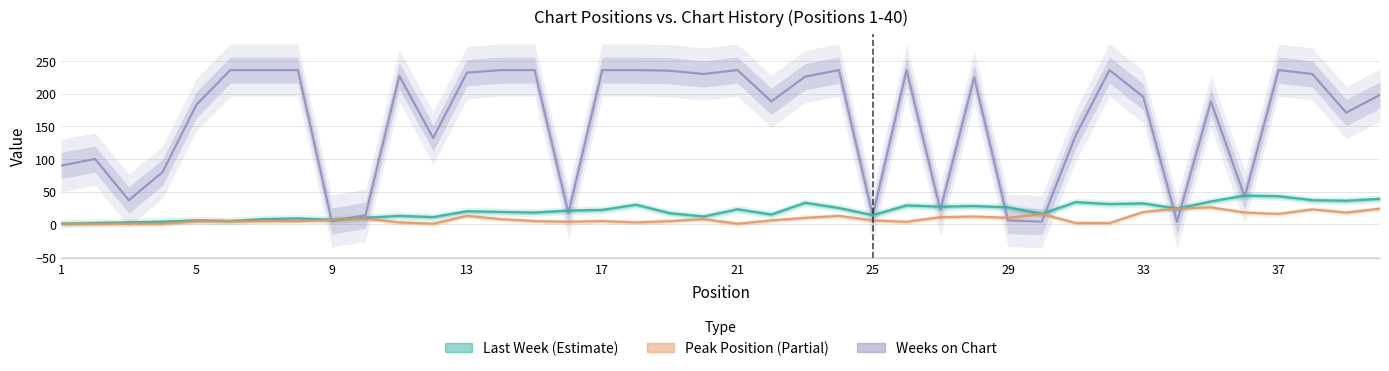

How many data points in Last Week are less than 21?

20